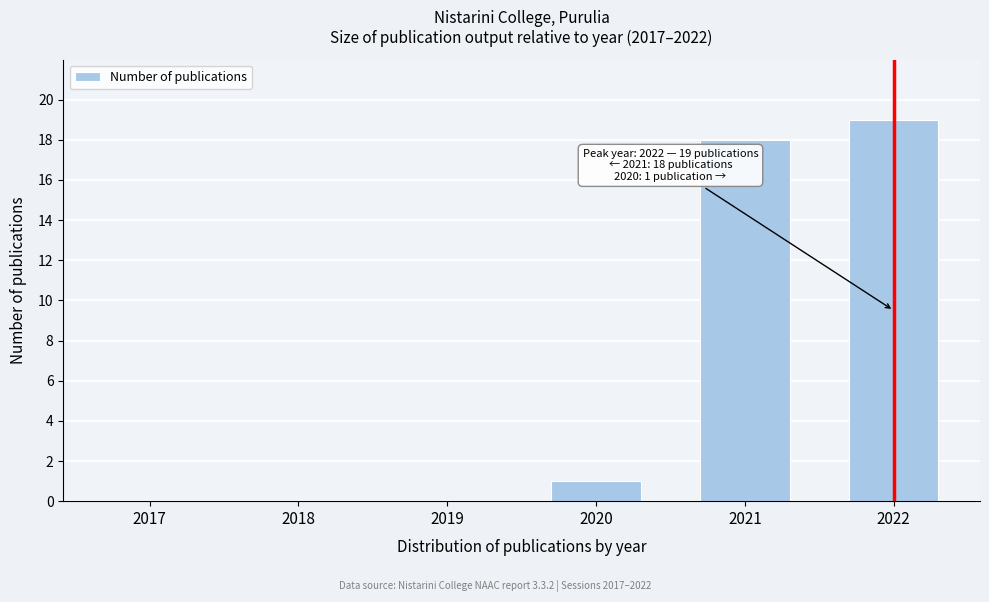

Reading left to right, extract all data points from this chart.

2017=0	2018=0	2019=0	2020=1	2021=18	2022=19